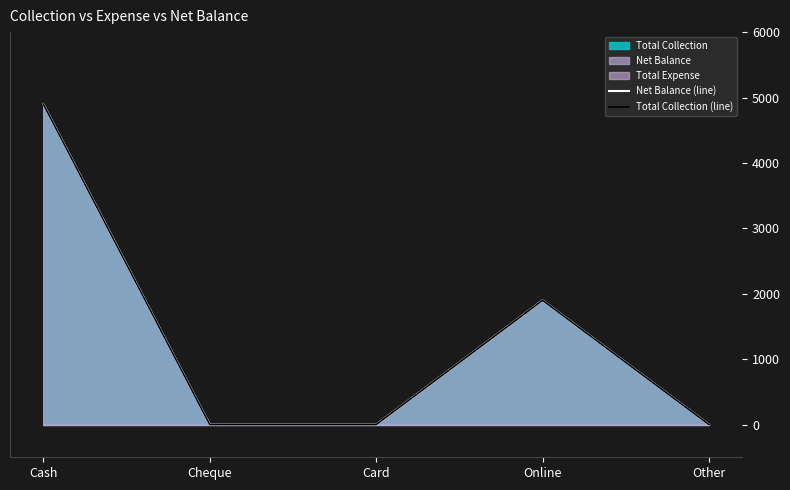

Does the chart have visible grid lines?

No